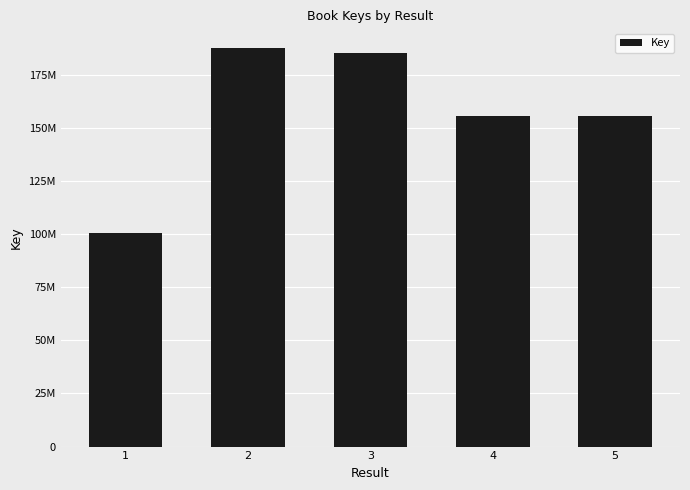

What is the value of the 4th bar from the left?

155537663